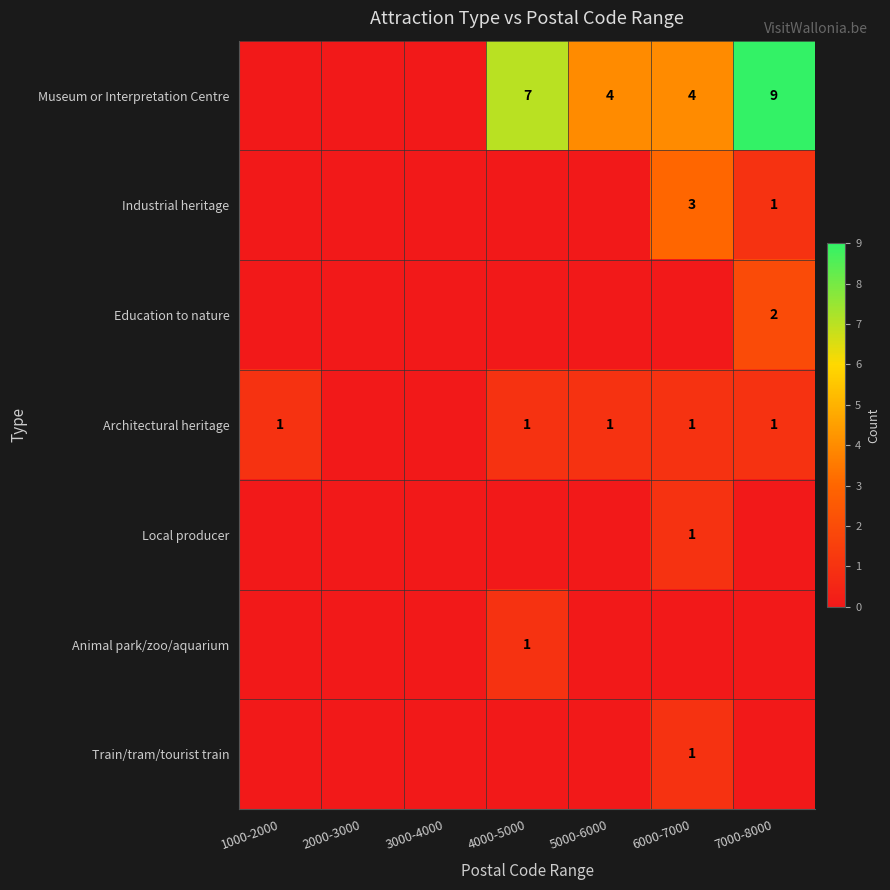

True or false: Industrial heritage has a value of 3 at 6000-7000.

True